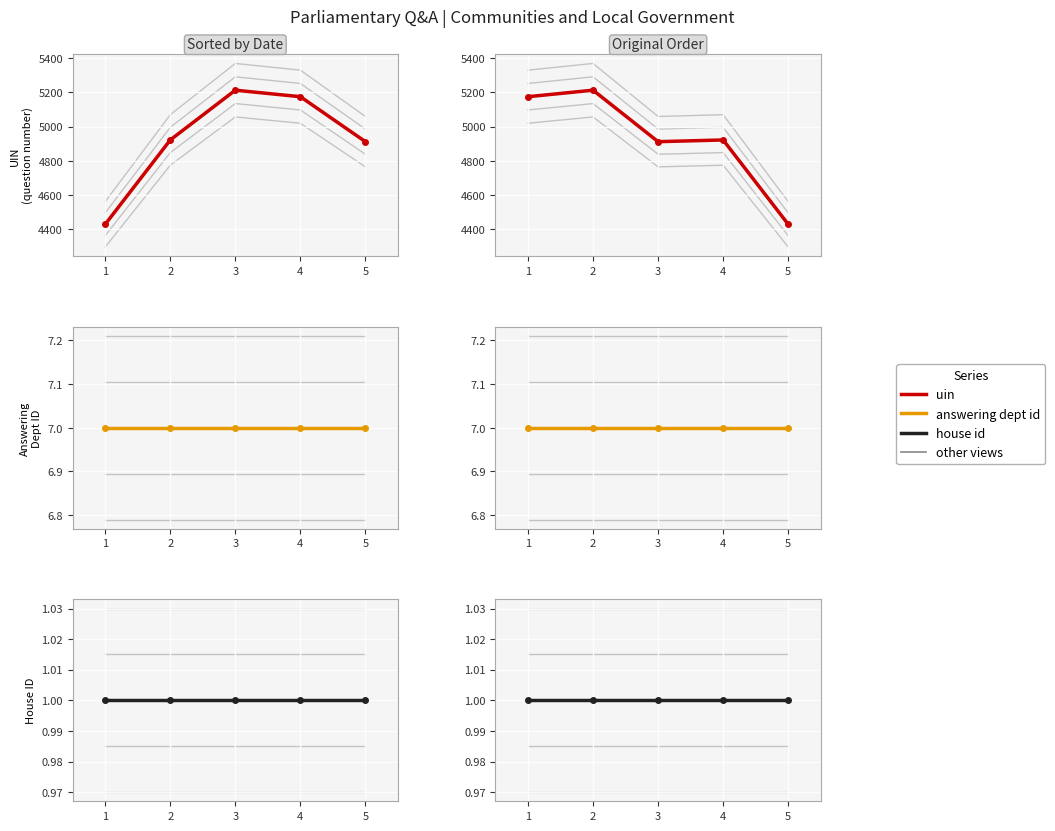

List the labels in order of house id value, largest first.

1, 2, 3, 4, 5